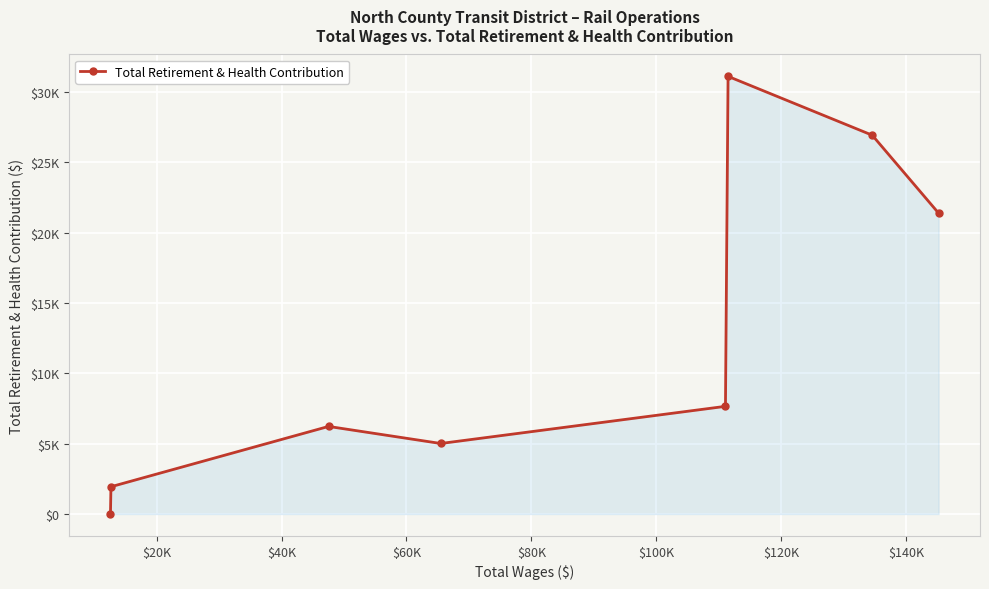

Does the chart have visible grid lines?

Yes